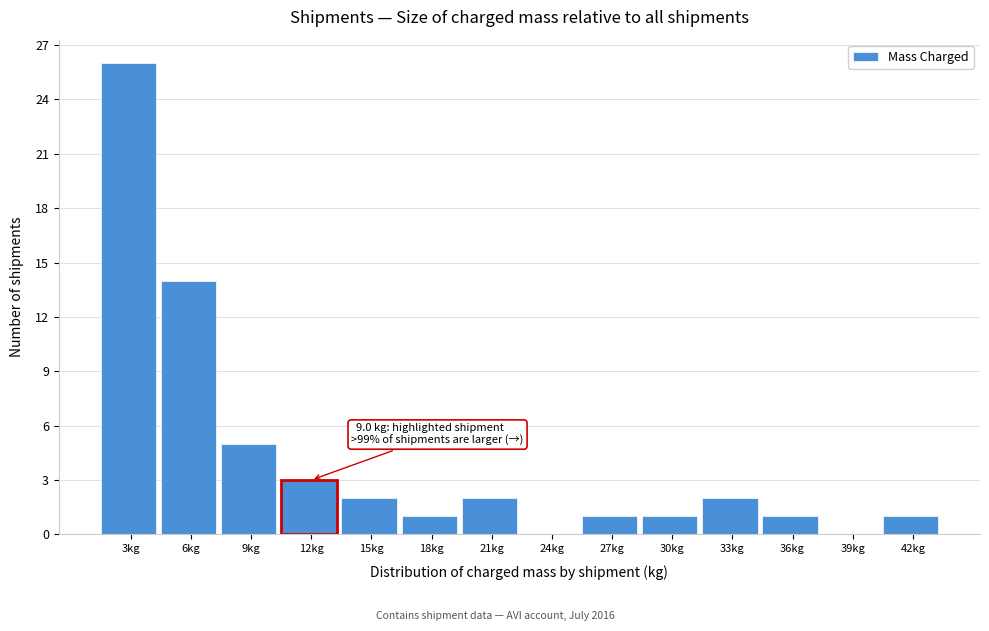

Reading left to right, extract all data points from this chart.

3kg=26	6kg=14	9kg=5	12kg=3	15kg=2	18kg=1	21kg=2	24kg=0	27kg=1	30kg=1	33kg=2	36kg=1	39kg=0	42kg=1